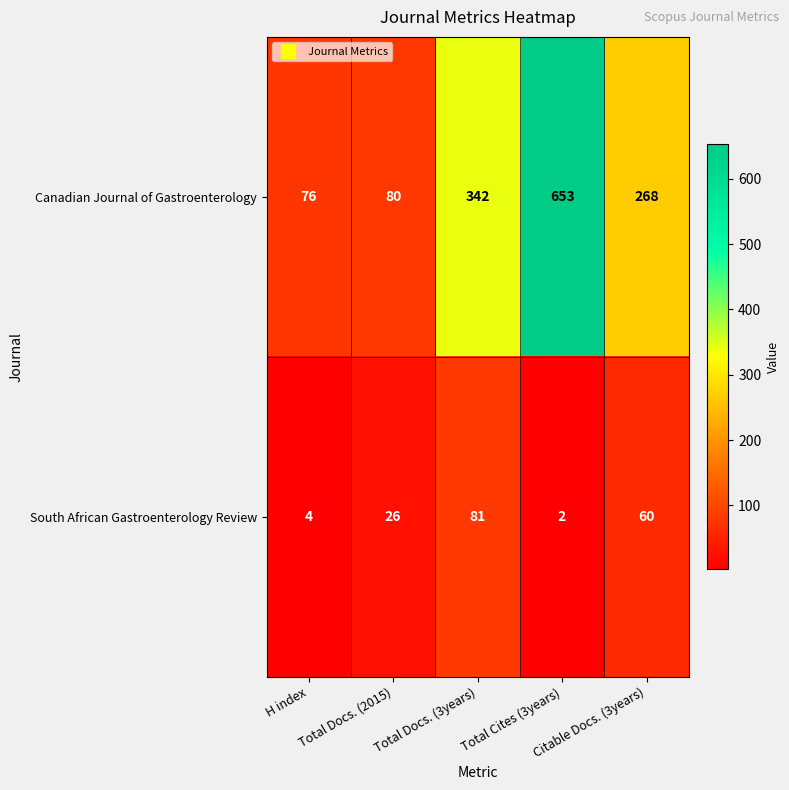

Is it true that Canadian Journal of Gastroenterology equals 268 at Citable Docs. (3years)?

True